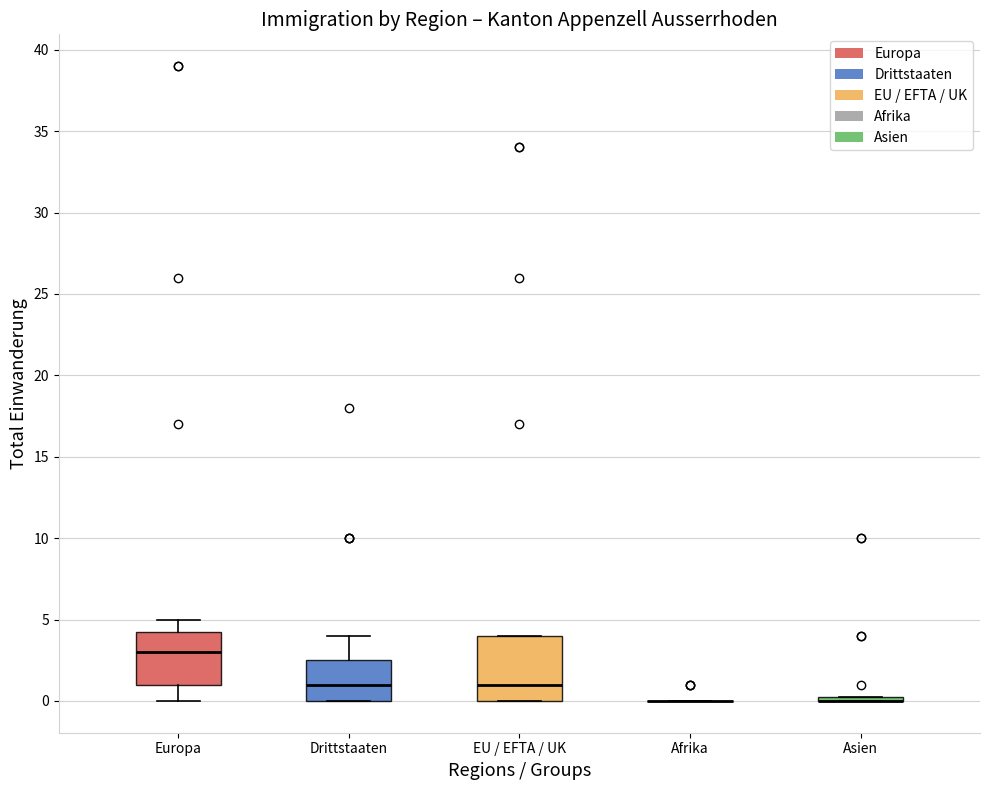

Reading left to right, transcribe this box plot: for each box, give where its median line is, the range the box spans, and where its two whiskers end, as read against the y-axis. The values are not printed on the chart, so give them approximately, as read against the axis.

Europa: median 3.0, box 1.0 to 4.5, whiskers 0.0 to 5.0
Drittstaaten: median 1.0, box 0.0 to 2.5, whiskers 0.0 to 4.0
EU / EFTA / UK: median 1.0, box 0.0 to 4.0, whiskers 0.0 to 4.0
Afrika: box collapsed to a line at 0.0, whiskers 0.0 to 0.0
Asien: box collapsed to a line at 0.0, whiskers 0.0 to 0.5